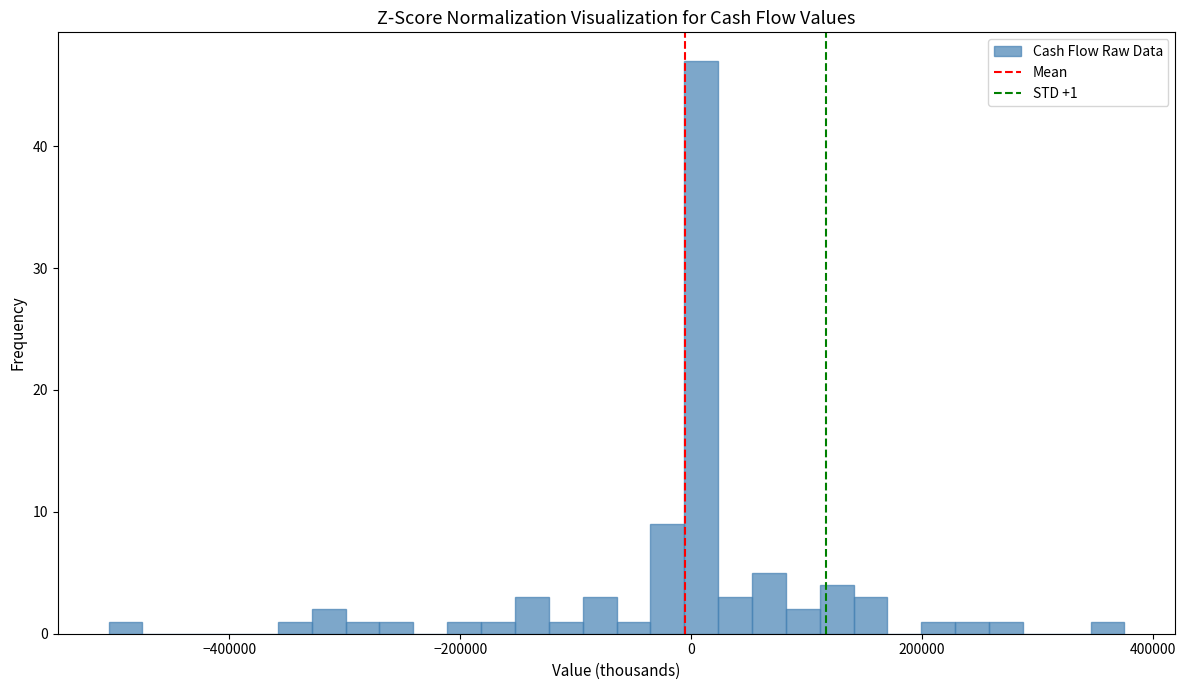

Around what value on the x-axis is the tallest bar? Give the approximate position of its centre, as read against the axis.

0